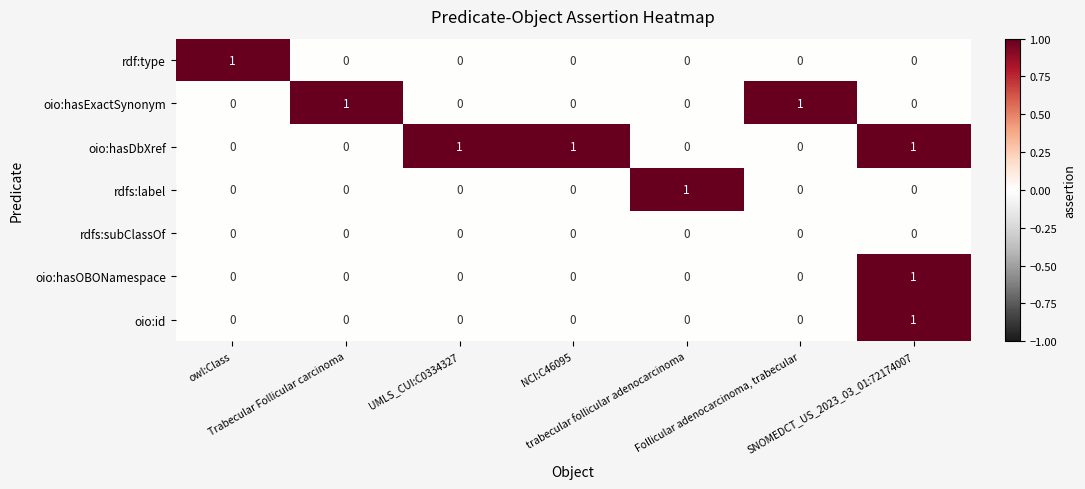

How many rdfs:label values are between 0 and 1?

7